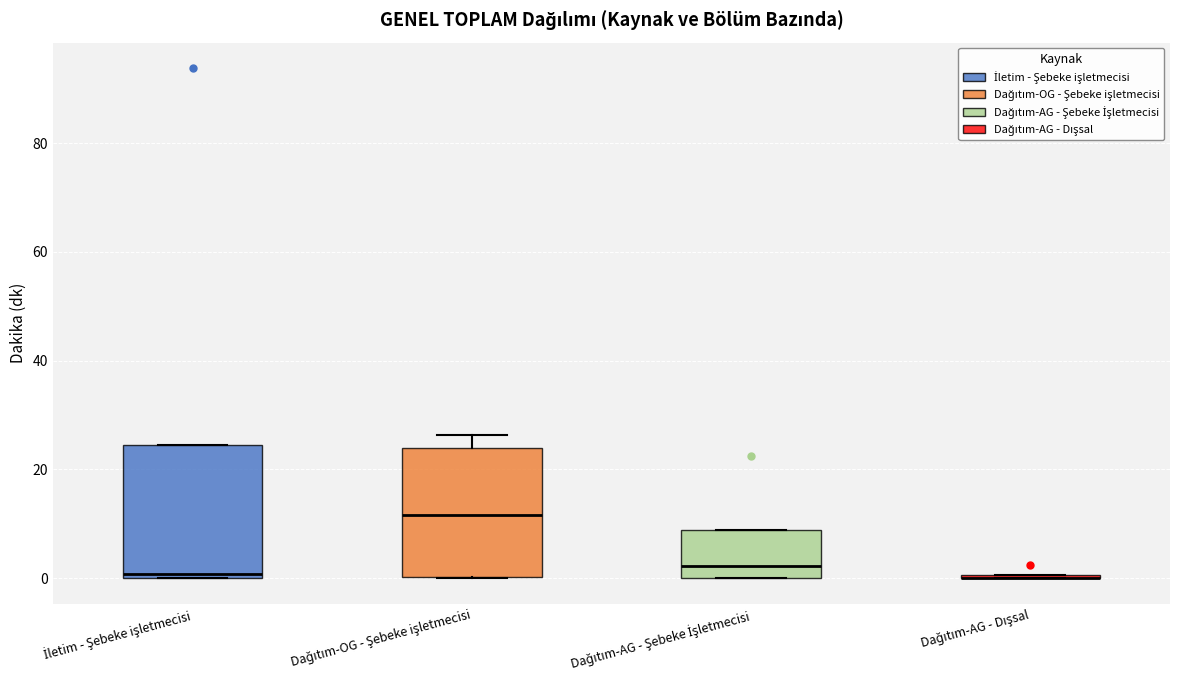

Reading left to right, read every box against the y-axis: the position of its median line, the range the box covers, and the ends of its whiskers. The values are not printed on the chart, so give them approximately, as read against the axis.

İletim - Şebeke işletmecisi: median 0 (just above the box's lower edge), box 0 to 24, whiskers 0 to 24
Dağıtım-OG - Şebeke işletmecisi: median 12, box 0 to 24, whiskers 0 to 26
Dağıtım-AG - Şebeke İşletmecisi: median 2, box 0 to 8, whiskers 0 to 8
Dağıtım-AG - Dışsal: box collapsed to a line at 0, whiskers 0 to 0